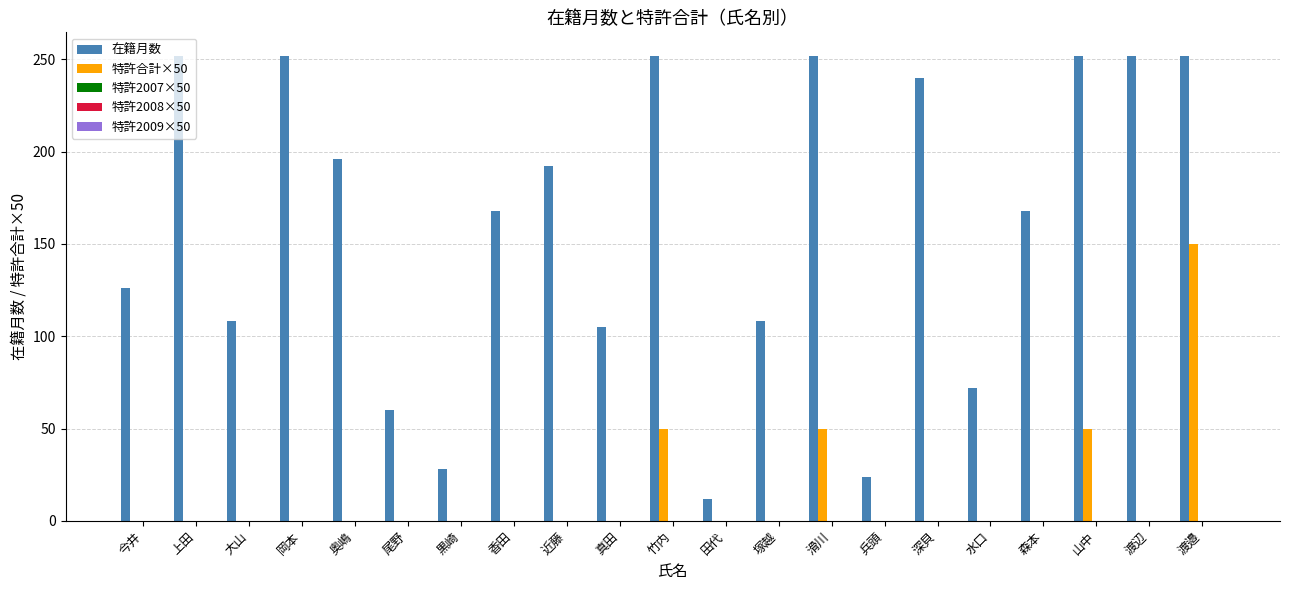

Which series has the largest total across all categories?

在籍月数